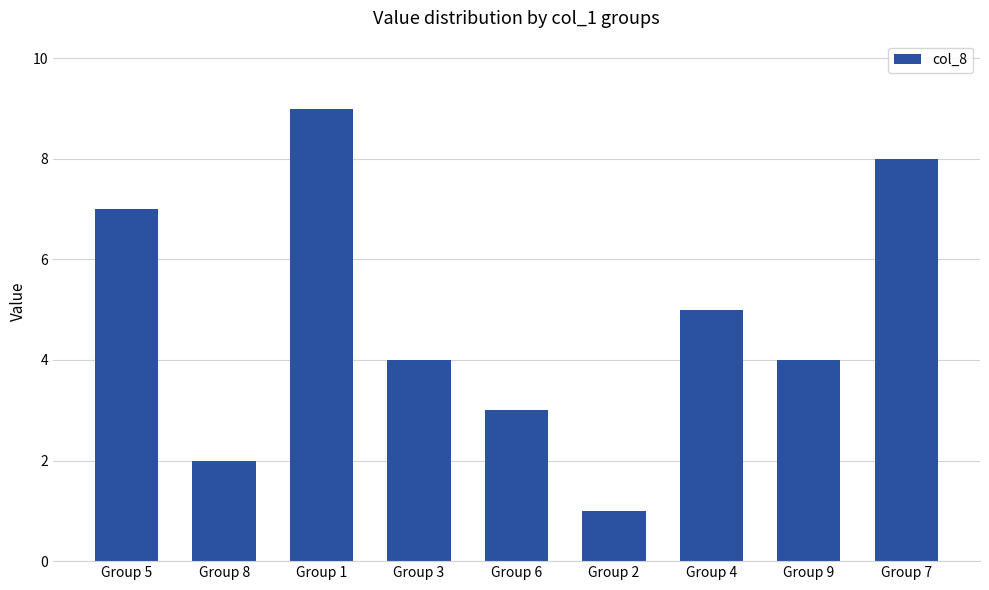

Which label corresponds to the largest value in the chart?

Group 1